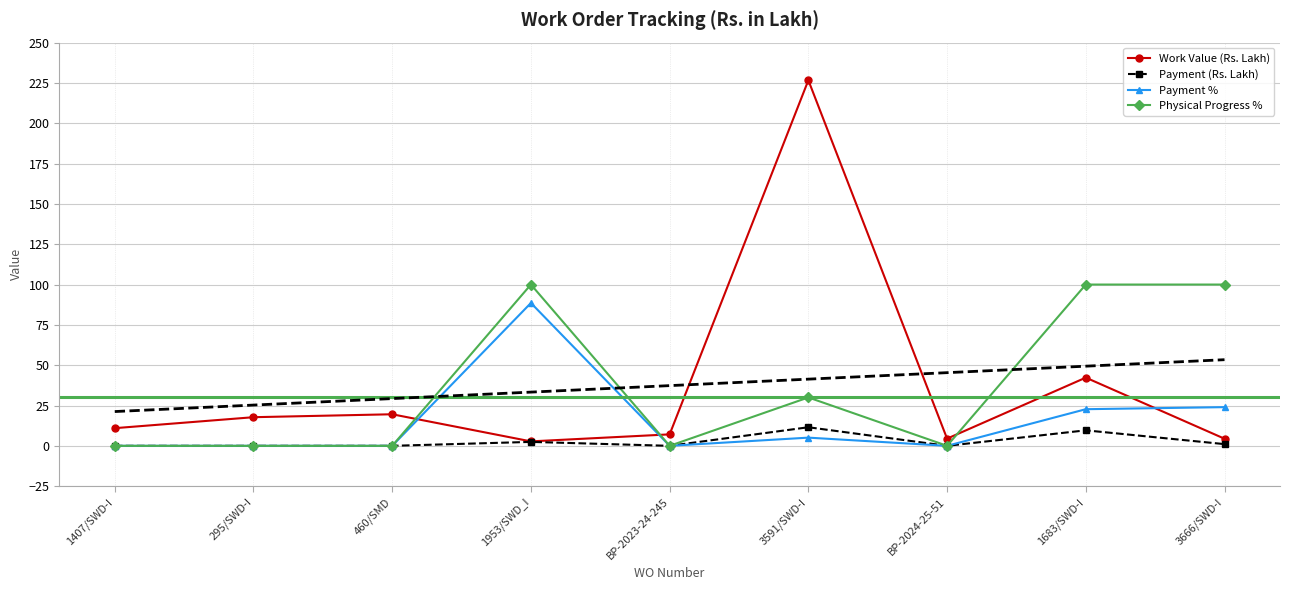

Which has a higher value, BP-2024-25-51 or 460/SMD?

460/SMD